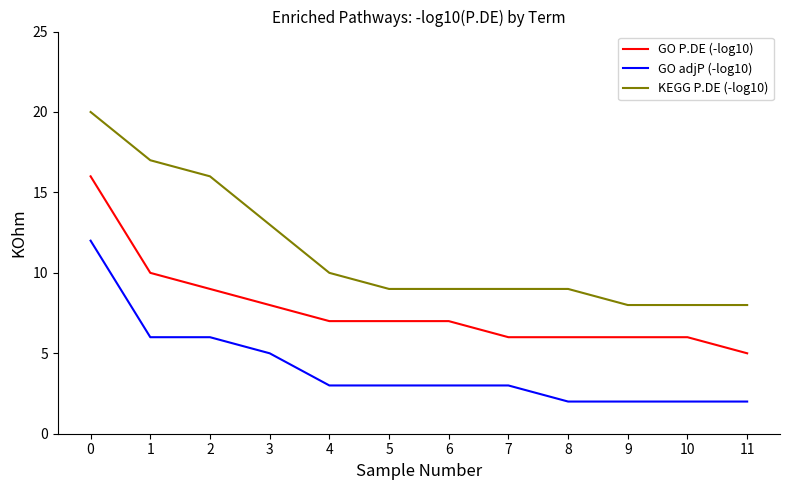

What is the average value of the GO adjP (-log10) series?

4